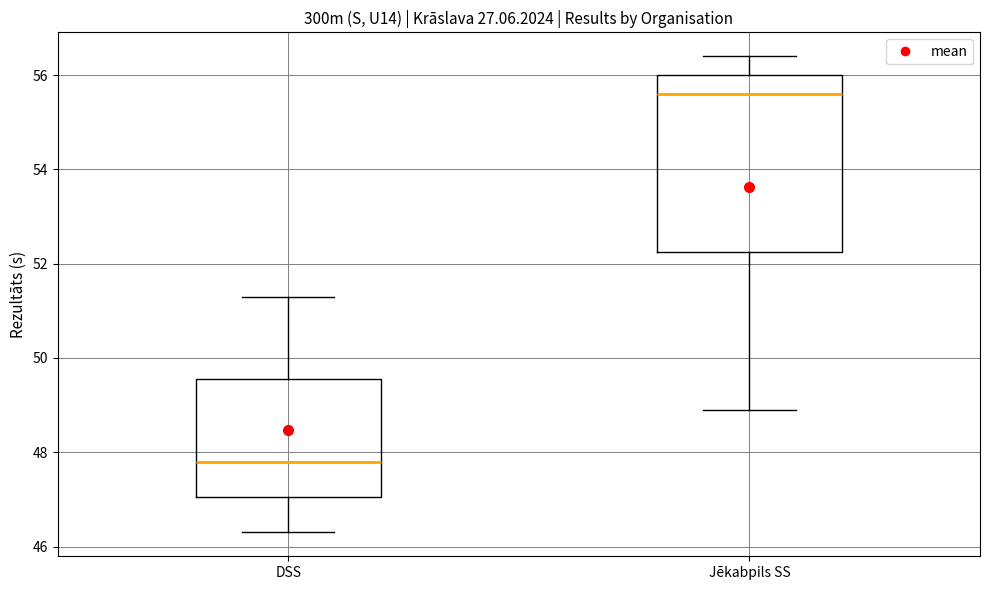

Reading left to right, transcribe this box plot: for each box, give where its median line is, the range the box spans, and where its two whiskers end, as read against the y-axis. The values are not printed on the chart, so give them approximately, as read against the axis.

DSS: median 47.8, box 47.0 to 49.6, whiskers 46.4 to 51.4
Jēkabpils SS: median 55.6, box 52.2 to 56.0, whiskers 49.0 to 56.4